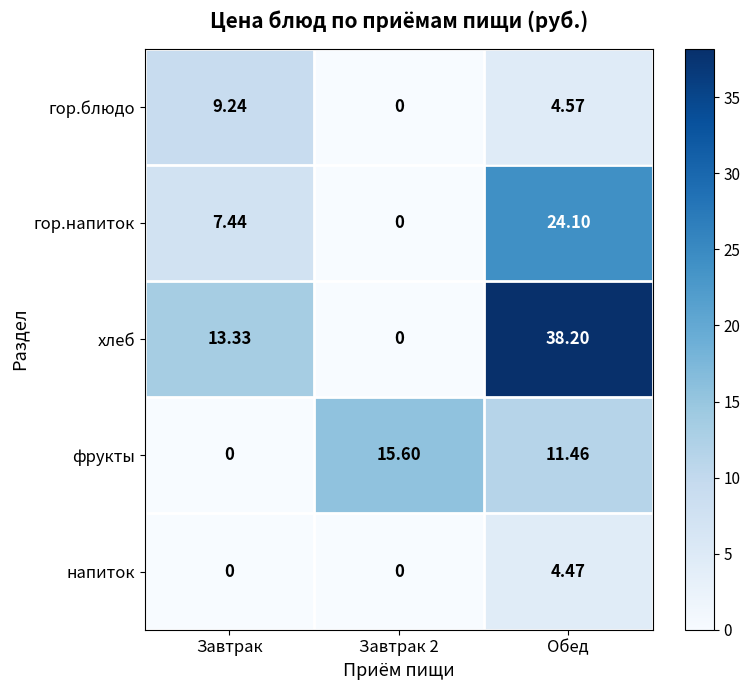

At which category is the sum across all series the highest?

Обед